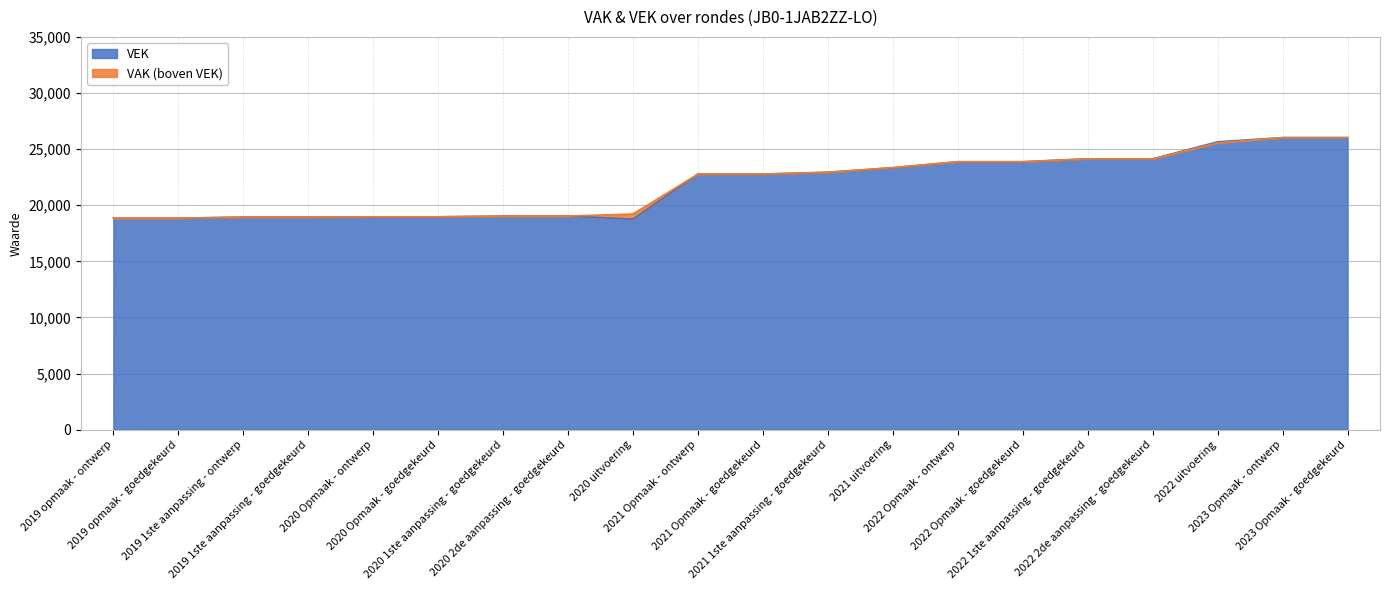

How many values in the VAK series are below 22781?

9